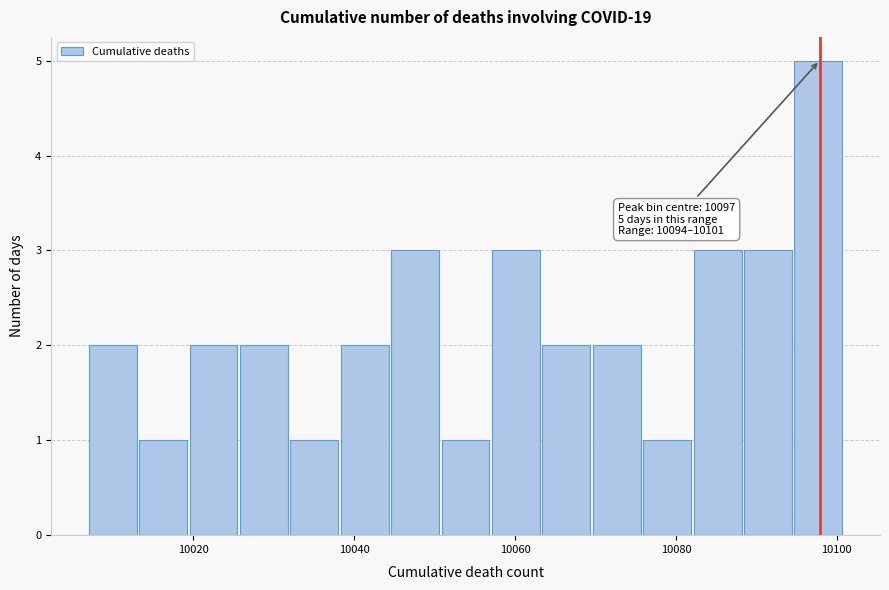

Read against the x-axis, roughly where is the centre of the tallest bar?

10098